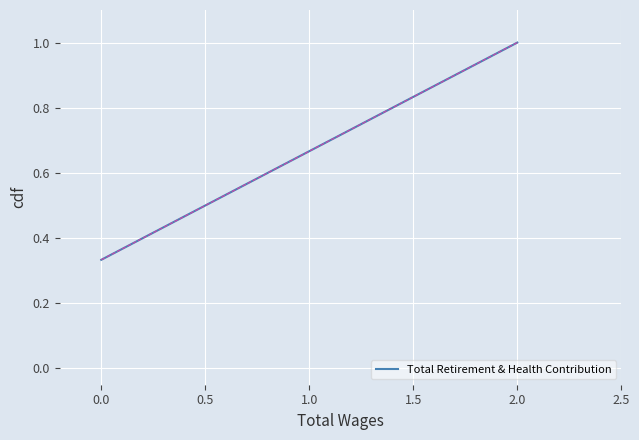

What is the sum of all values?

2.0